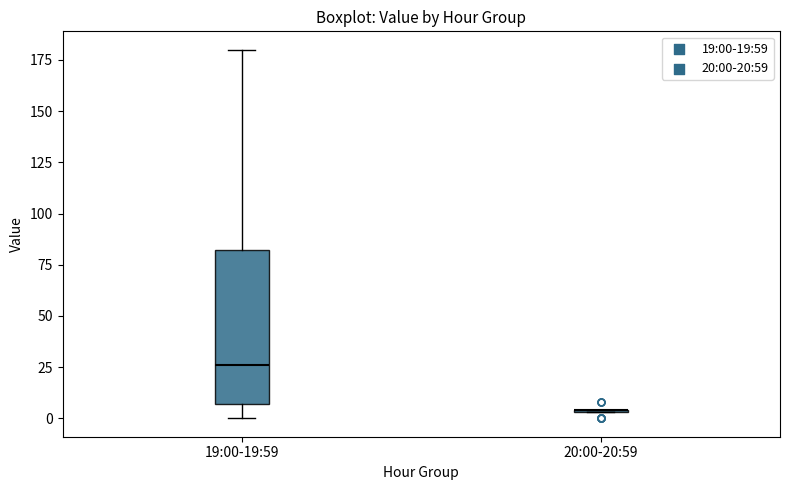

Which box is the tallest, from its lower edge to its upper edge?

19:00-19:59